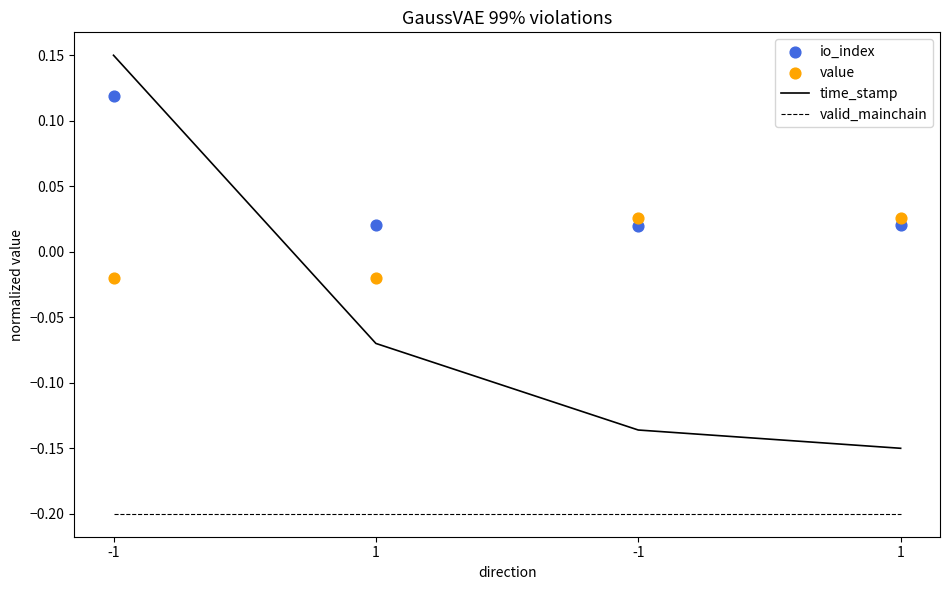

Which series contains the lowest Y value?

valid_mainchain